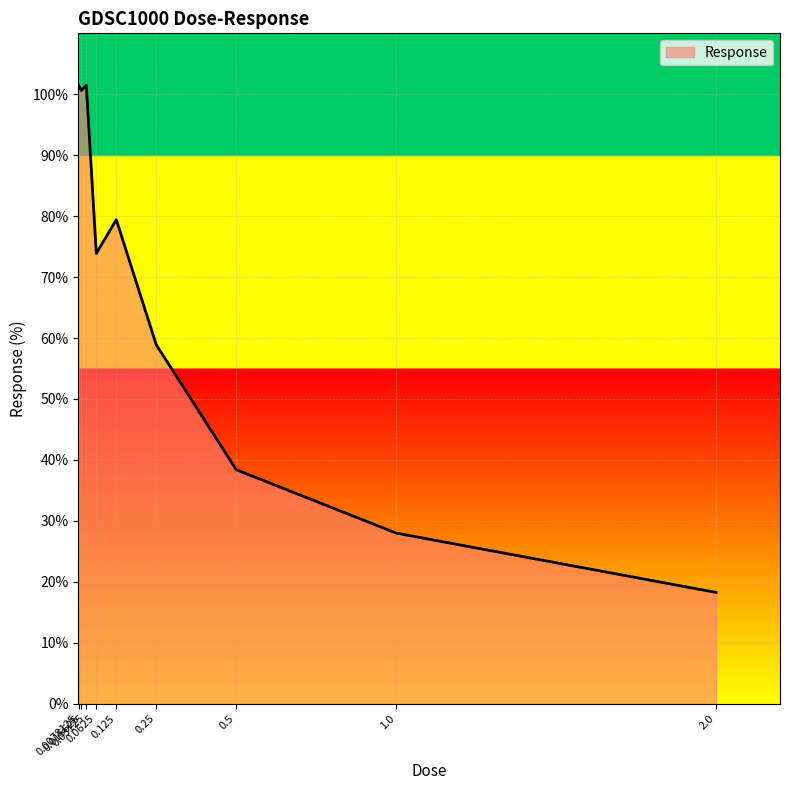

Read the value at 0.015625.

100.6